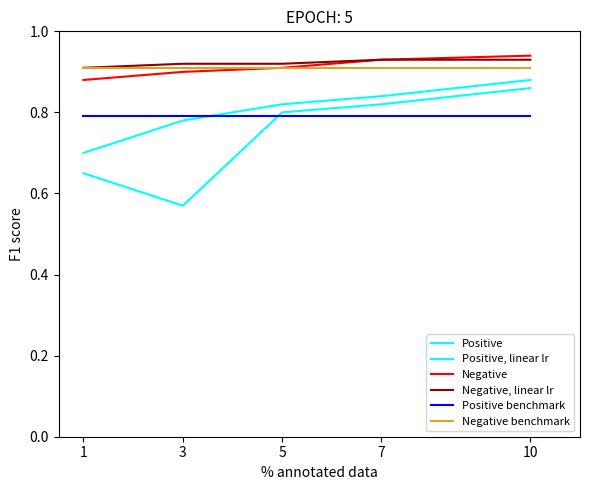

Is this an area chart (filled region under the line)?

No